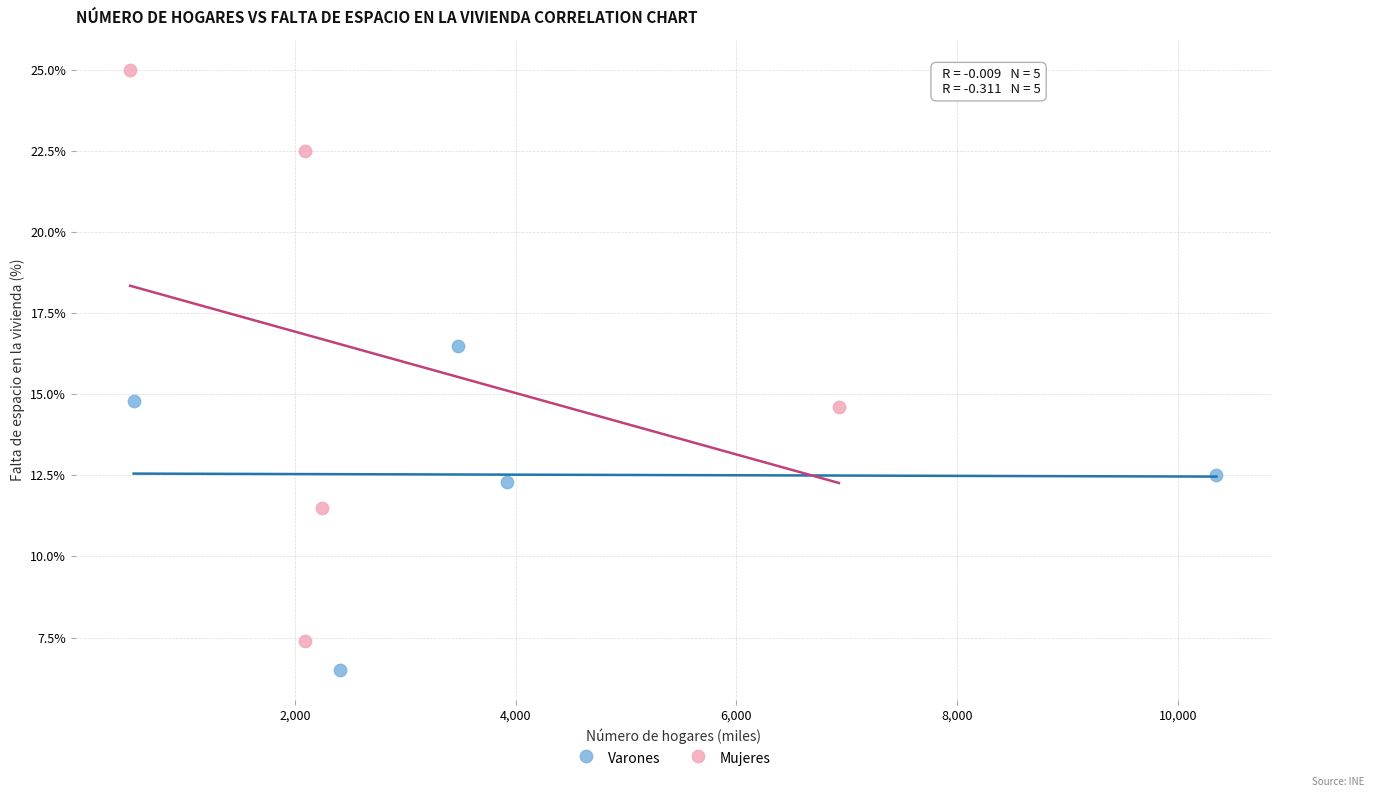

Which series reaches the minimum Y coordinate?

Varones